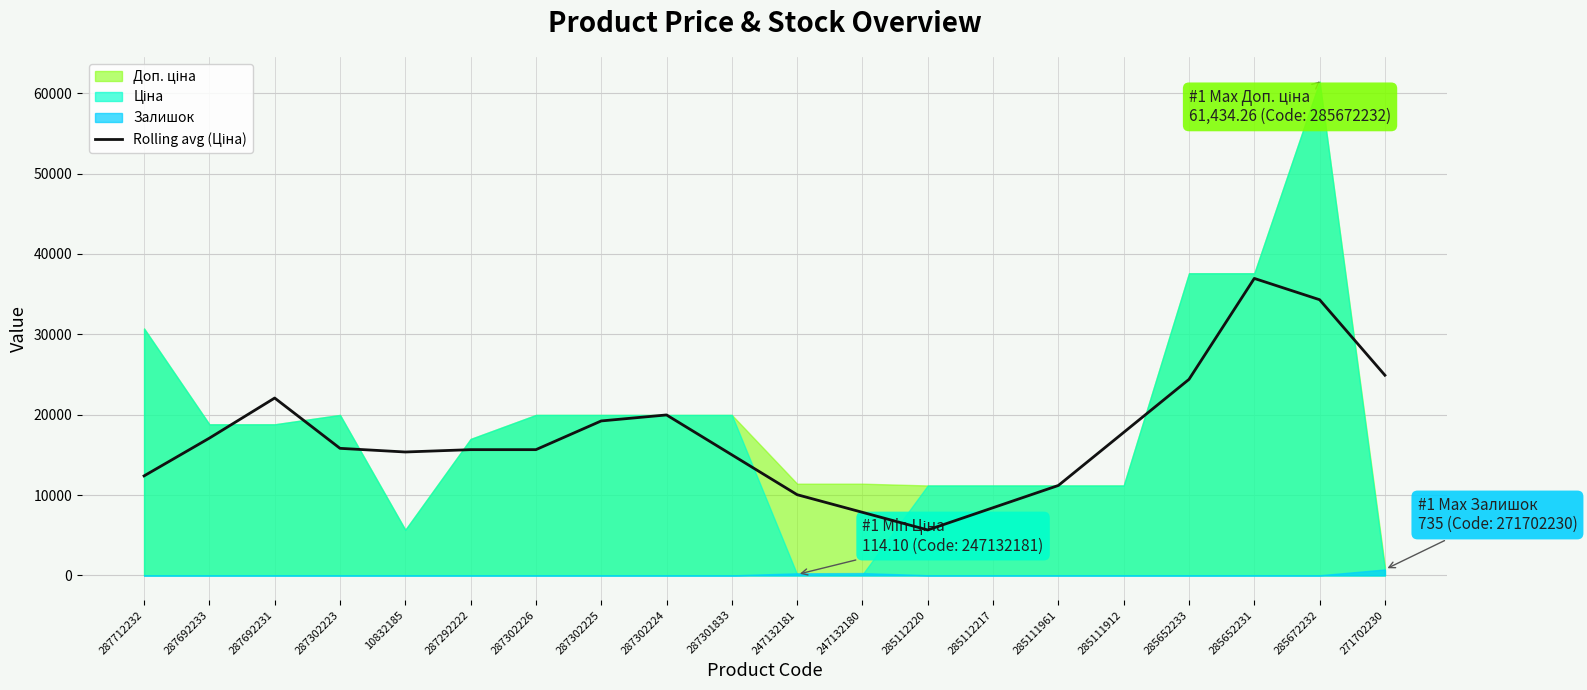

What is the label of the 19th point from the left?

285672232